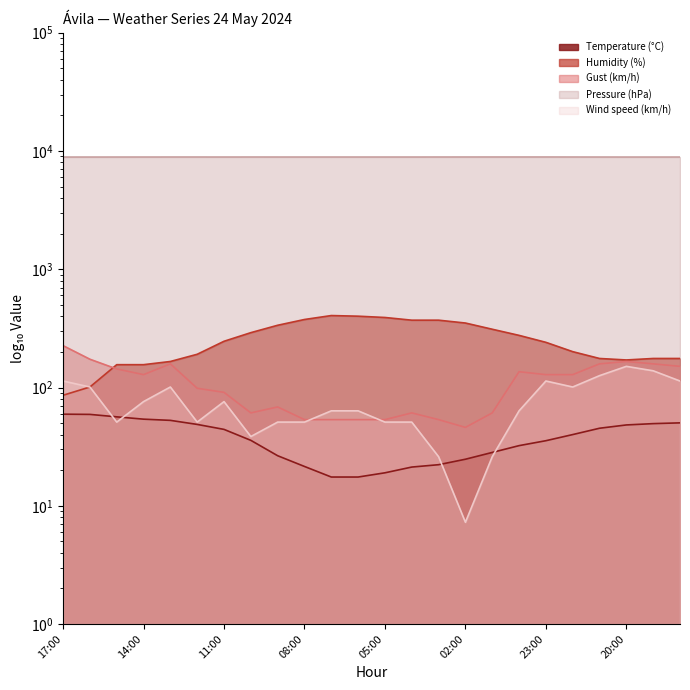

What is the label of the 11th point from the right?

04:00